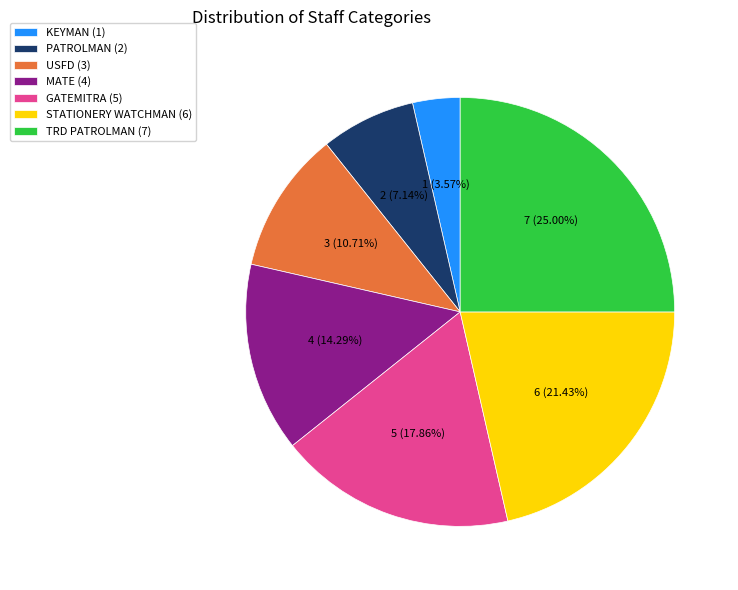

To the nearest percent, what is the difference between the largest and smallest slice percentages?

21%